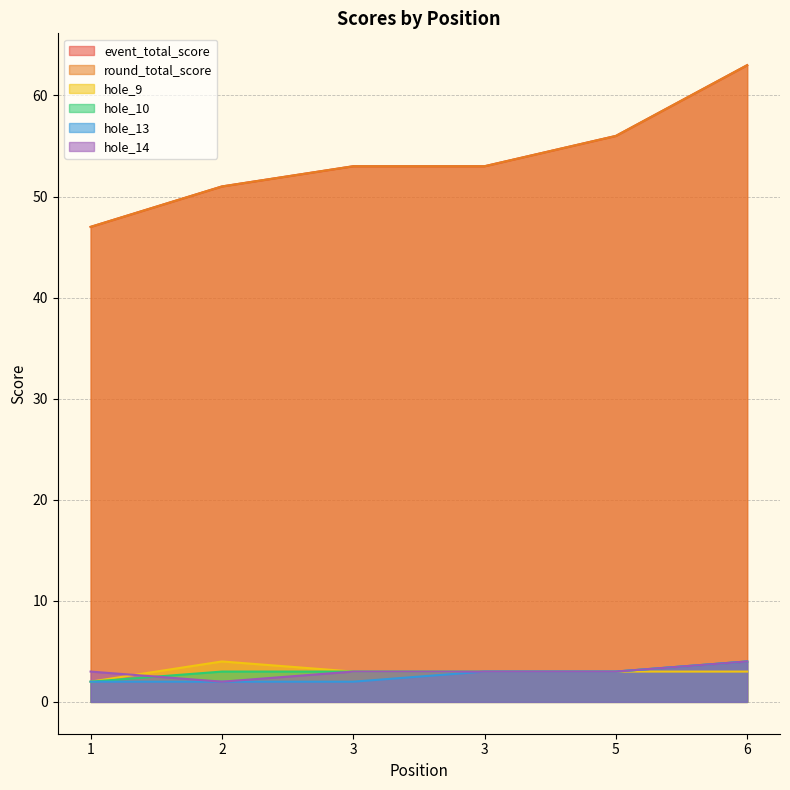

Is it true that hole_13 equals 3 at 3?

True